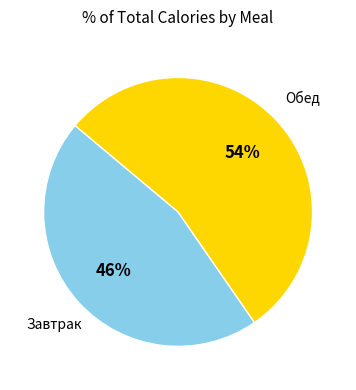

To the nearest percent, what is the average slice percentage?

50%